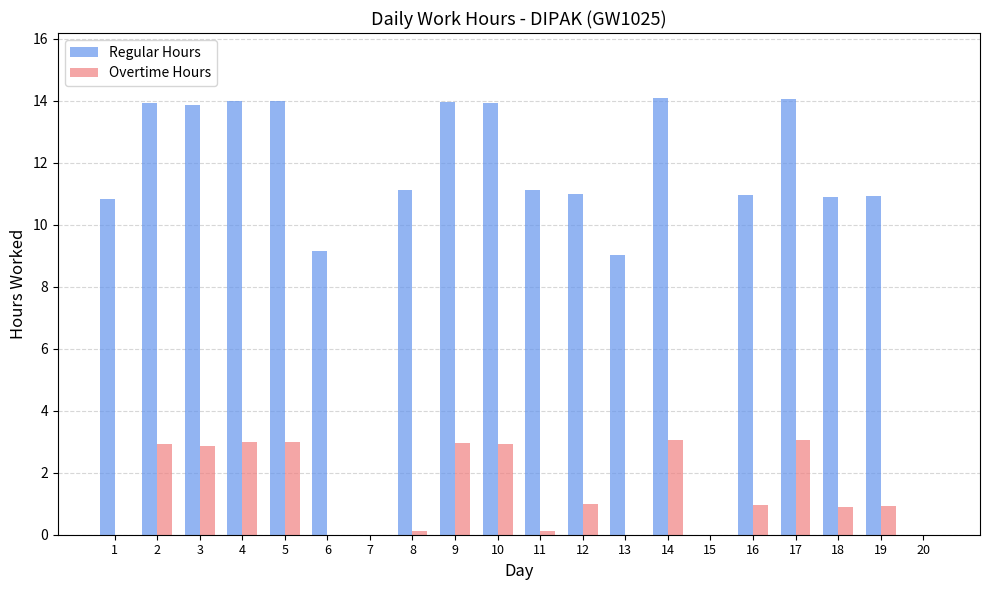

What is the sum of all Overtime Hours values?

27.7